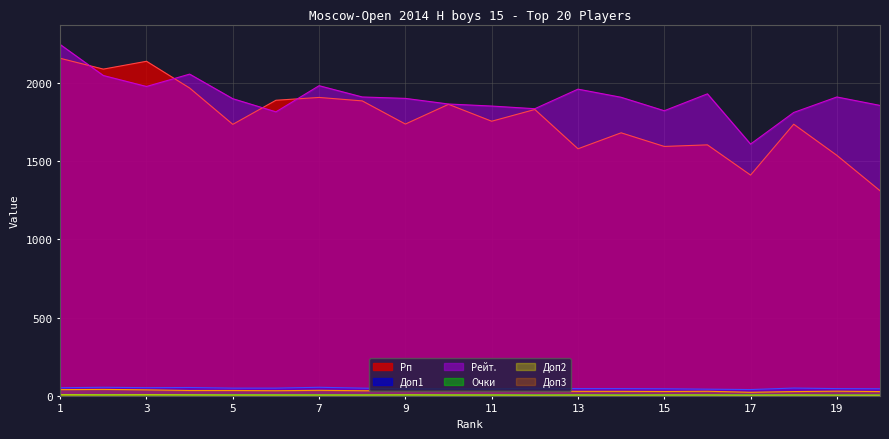

What is the difference between the Доп2 values at 20 and 15?

1.0